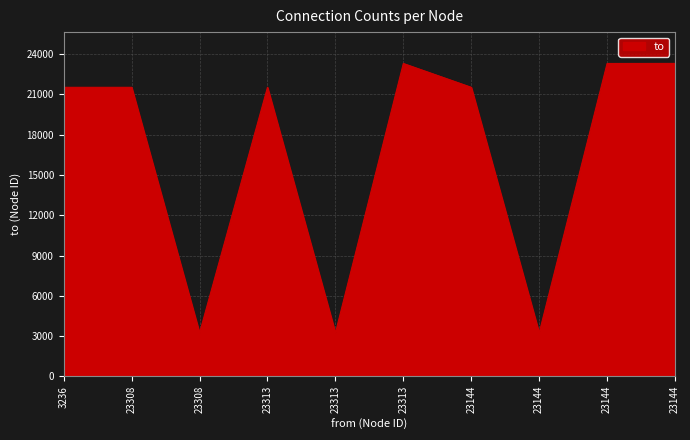

Does the chart display data point markers on the line(s)?

No